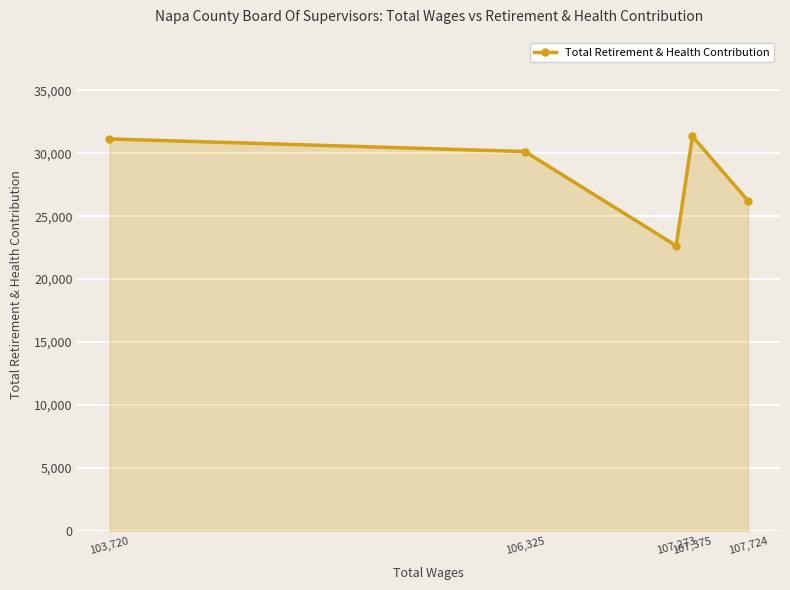

At which label does the data first exceed 30131?

103,720